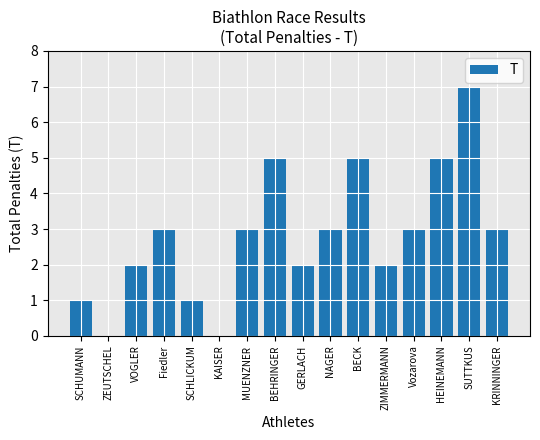

What is the sum of all values?

45